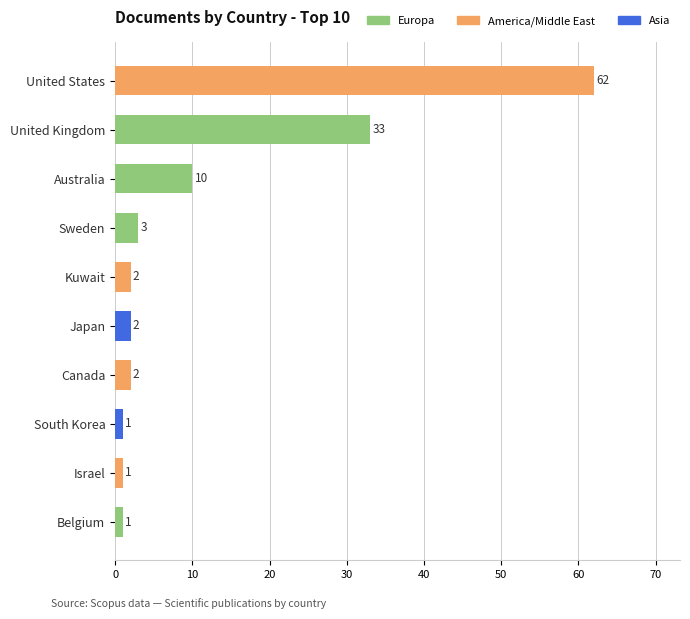

What is the ratio of the value at United States to the value at South Korea?

62.0